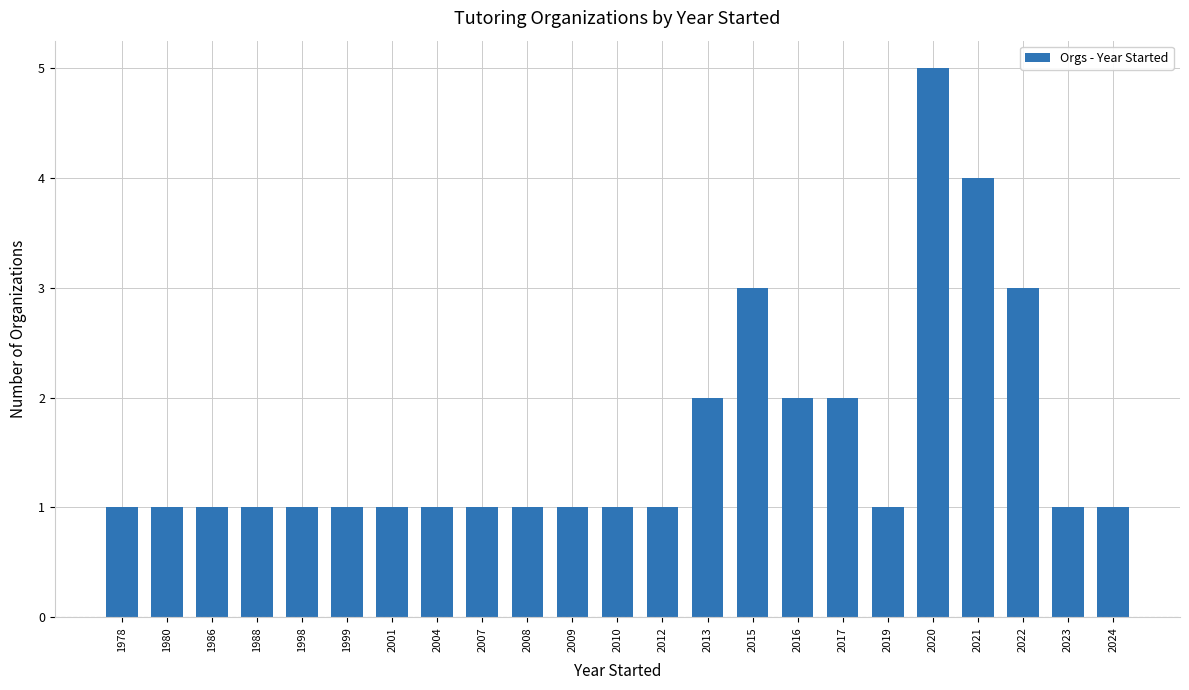

What is the value of the 7th bar from the left?

1